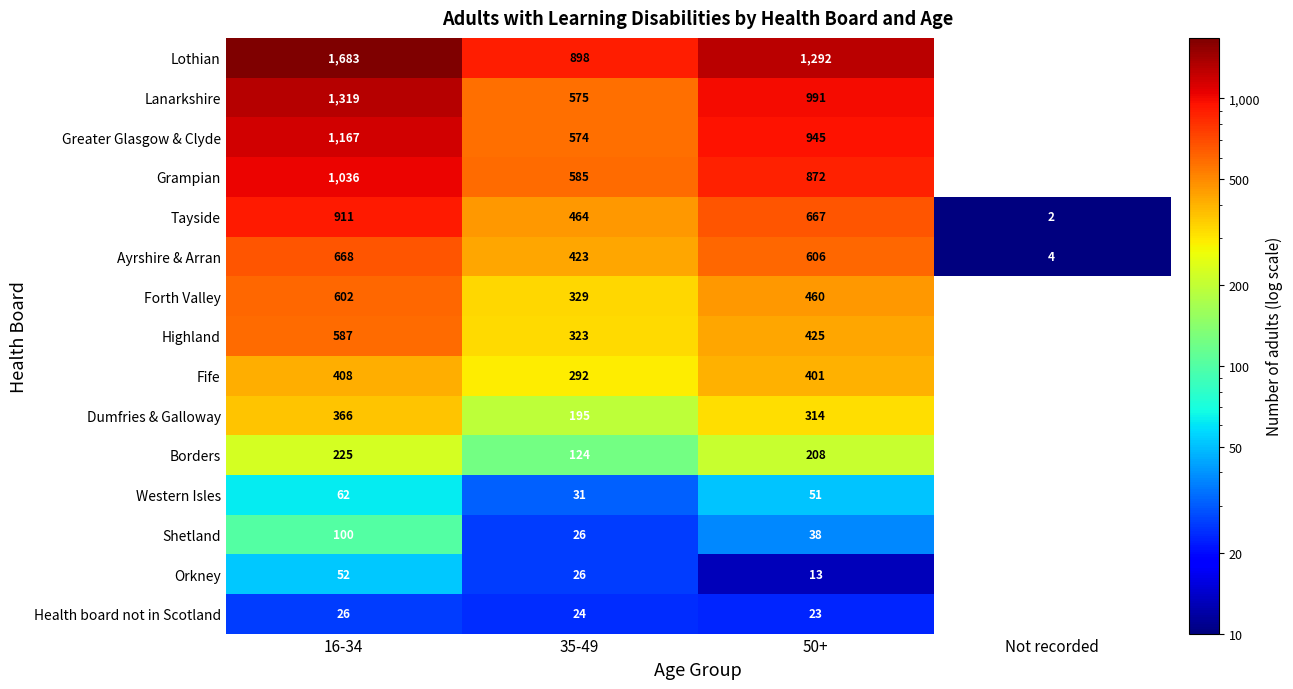

Is it true that Highland equals 186 at 35-49?

False